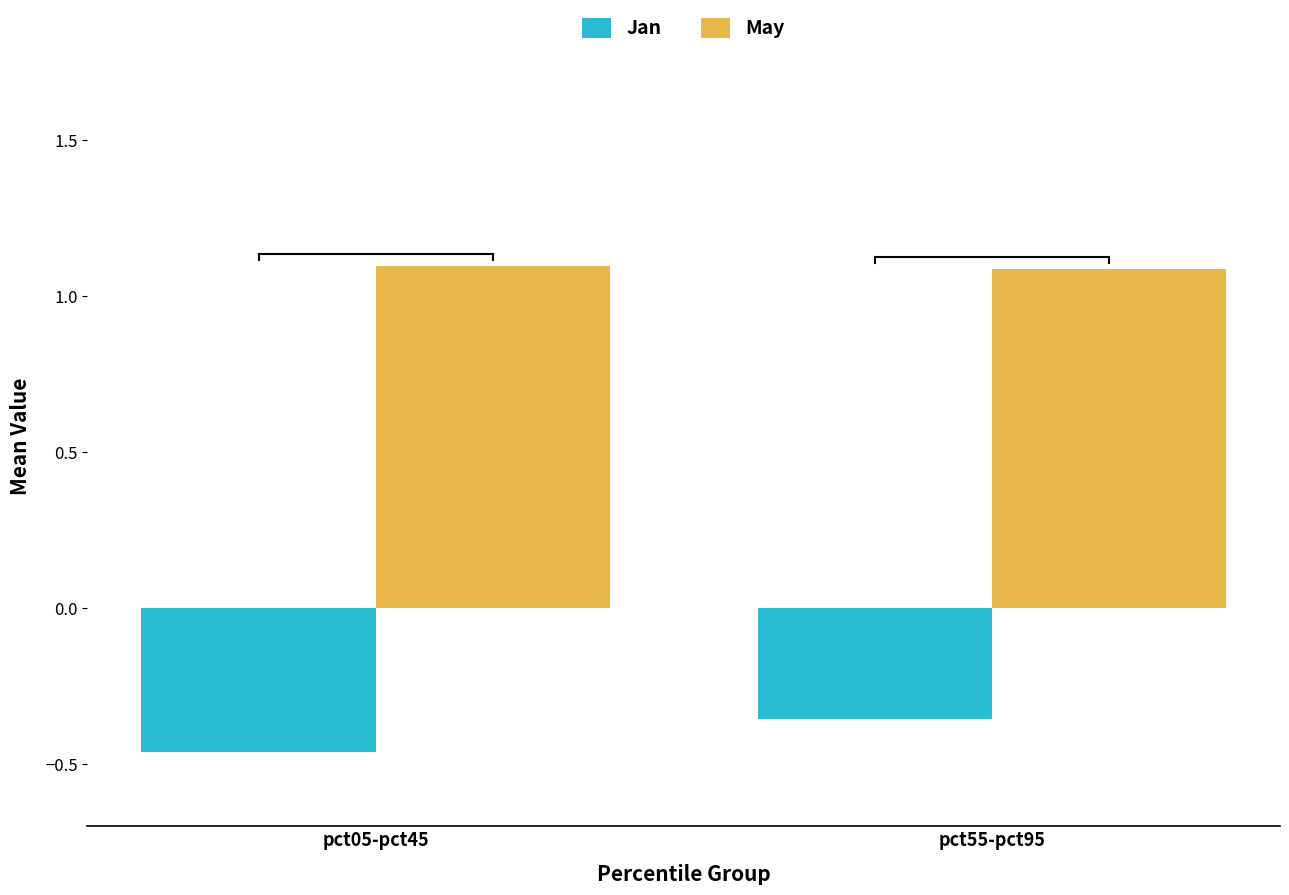

At pct05-pct45, list the series in order from largest to smallest.

May, Jan